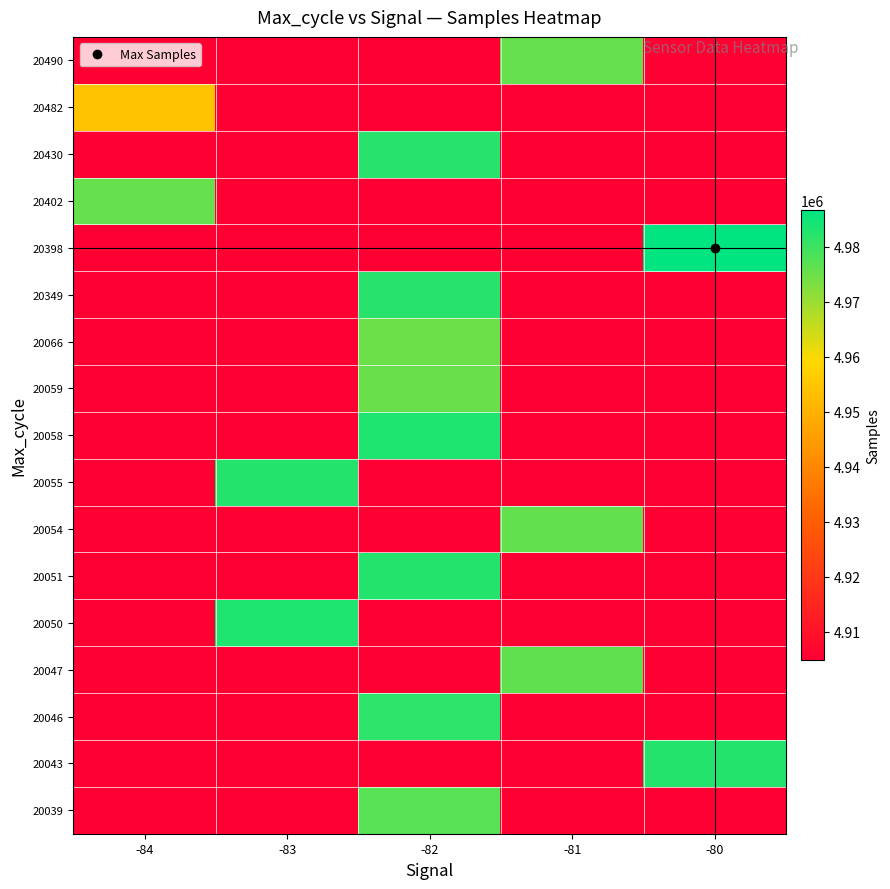

Count the number of data series in this chart.

17